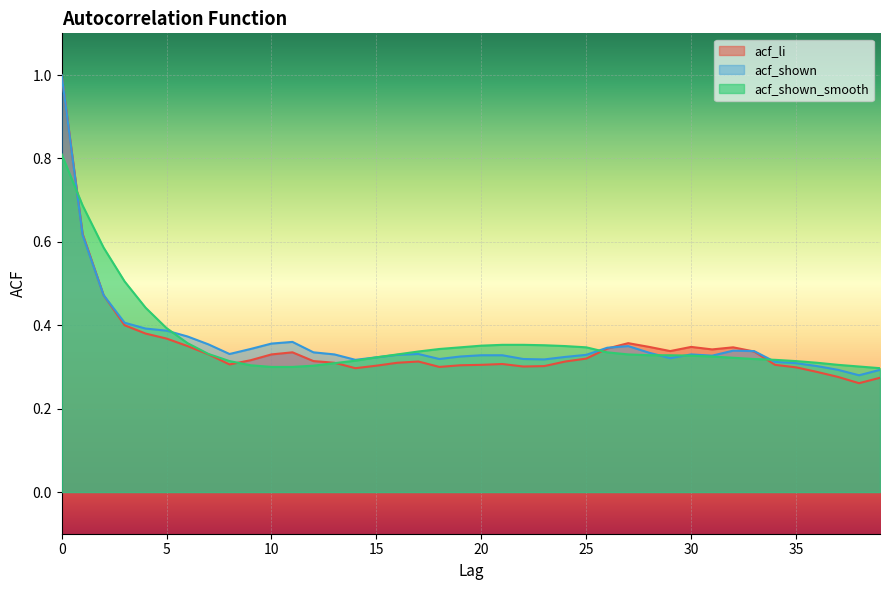

How many categories are shown in the chart?

40